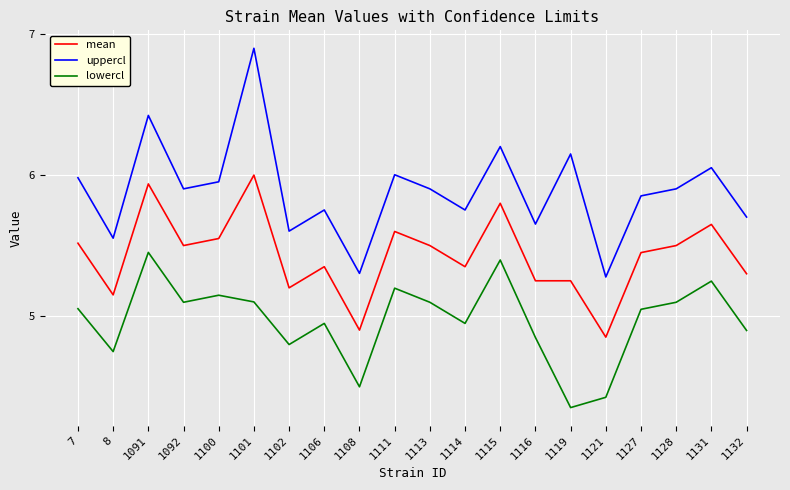

True or false: uppercl and lowercl intersect in this chart.

False